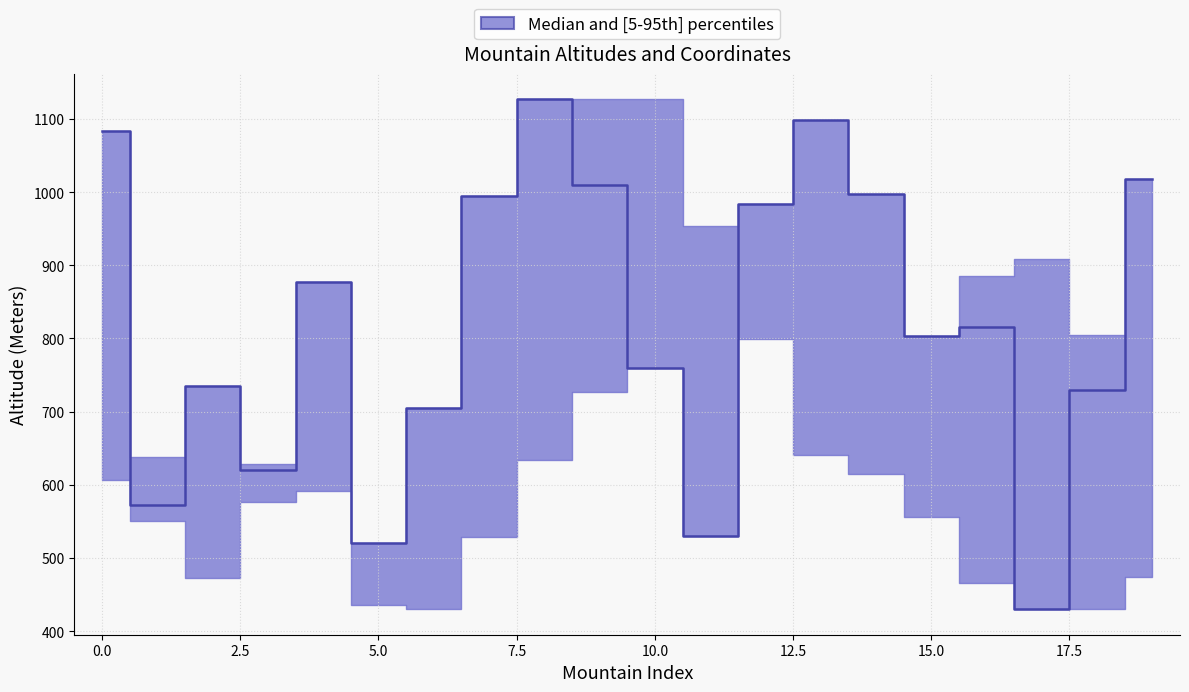

What is the minimum value shown in the chart?

430